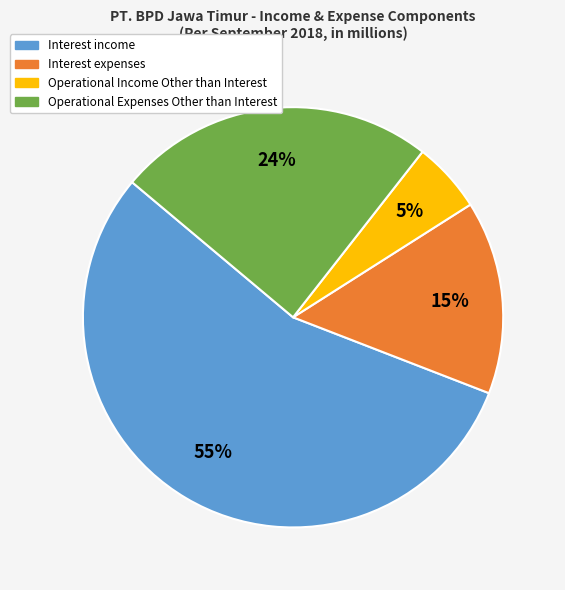

Rank the categories by value from highest to lowest.

Interest income, Operational Expenses Other than Interest, Interest expenses, Operational Income Other than Interest